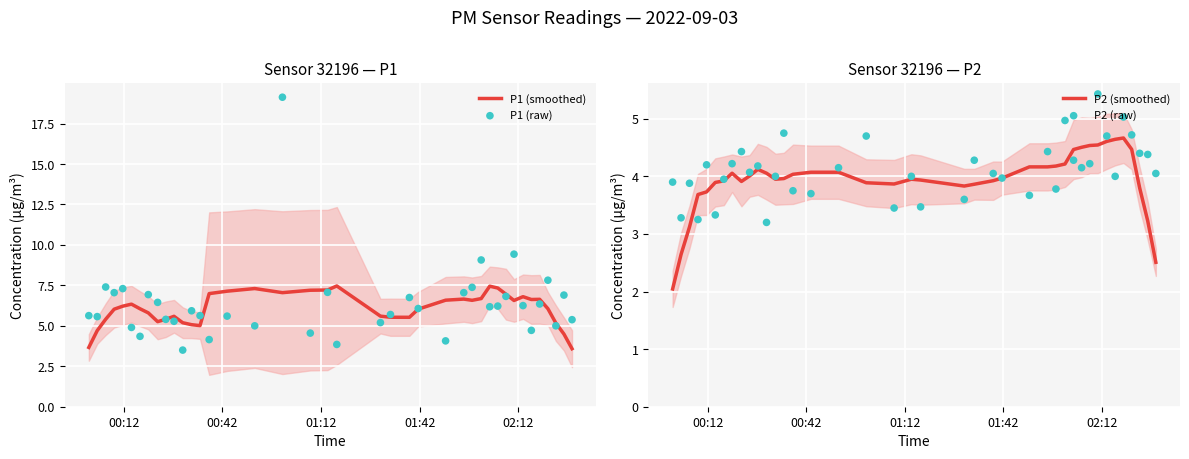

What is the lowest value of the P1 (smoothed) series?

3.6